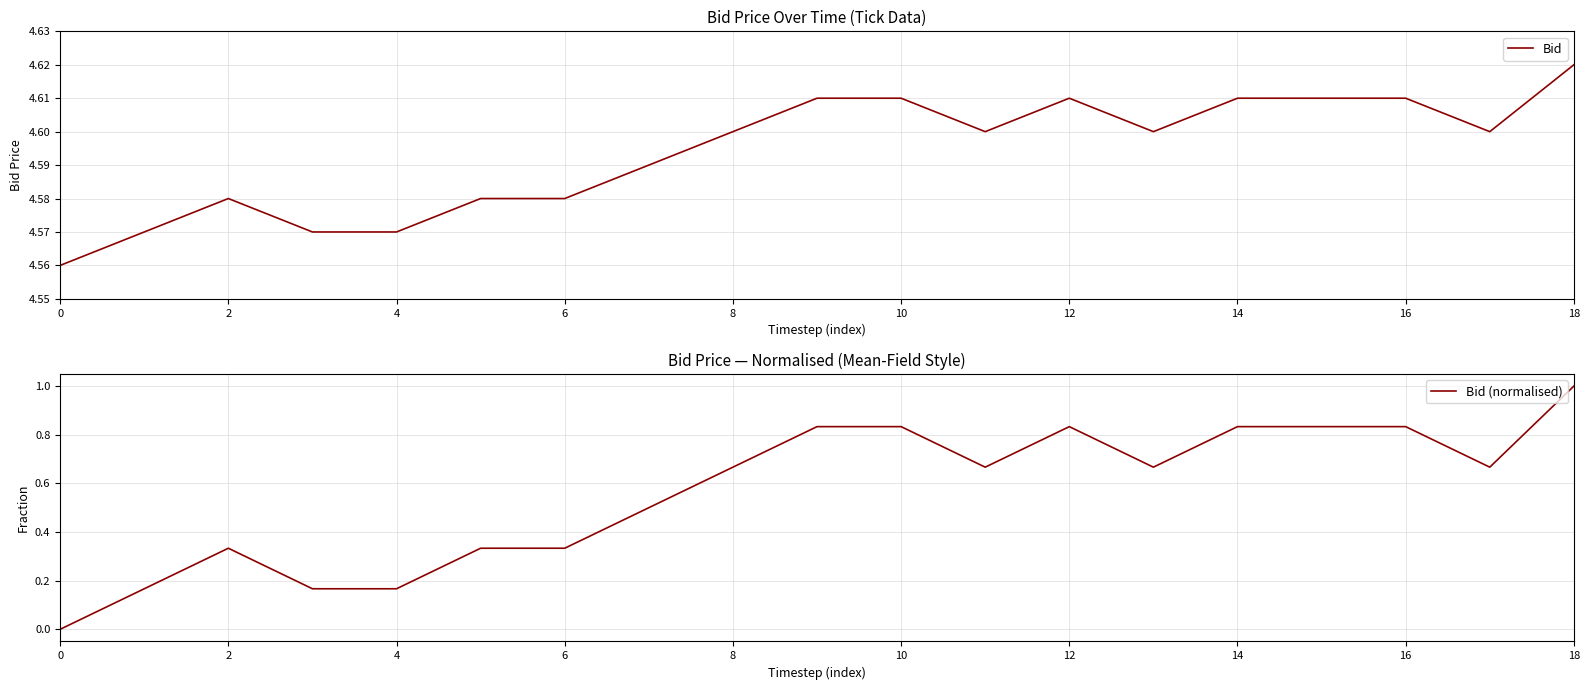

Is it true that Bid equals 2.2 at 4?

False